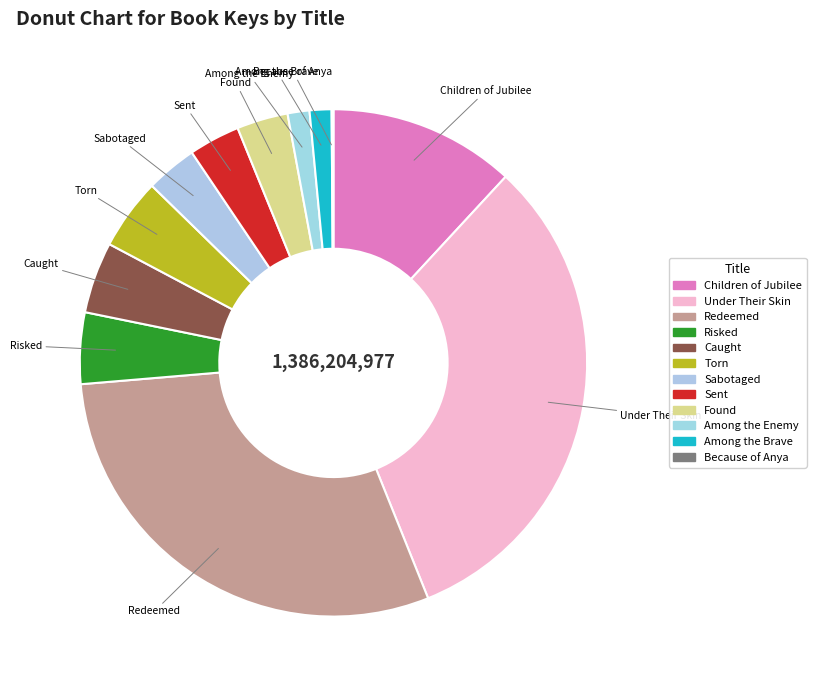

What percentage is NOT represented by Caught?

95.5%